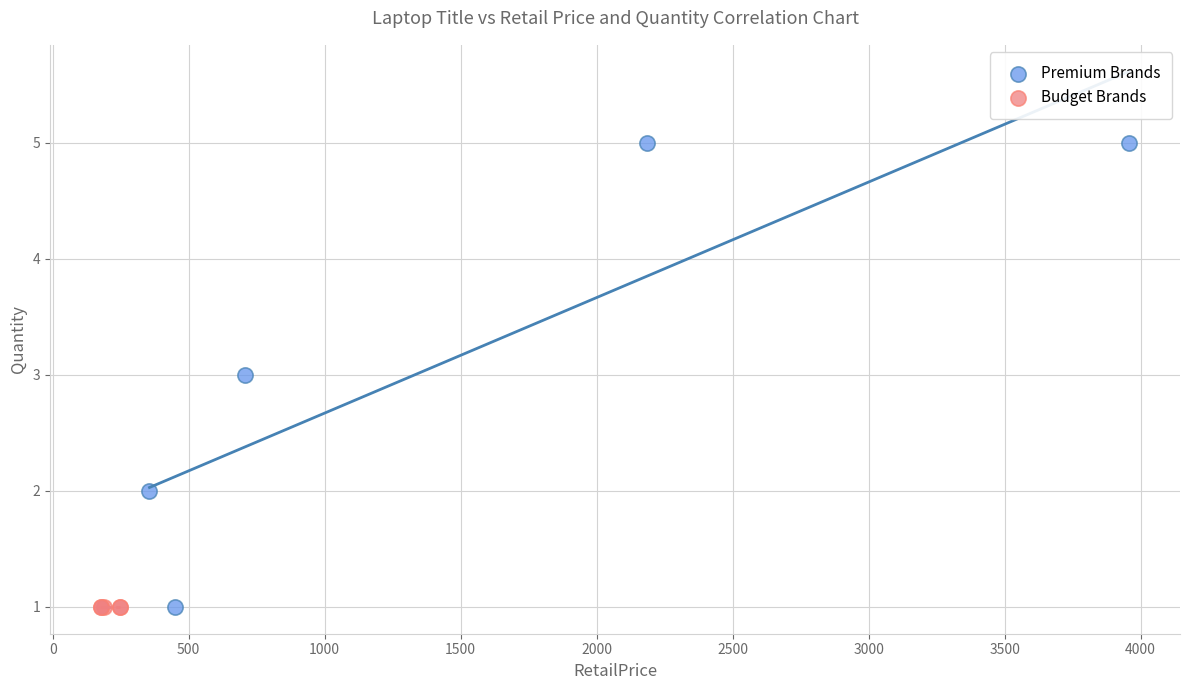

Which series reaches the maximum Y coordinate?

Premium Brands